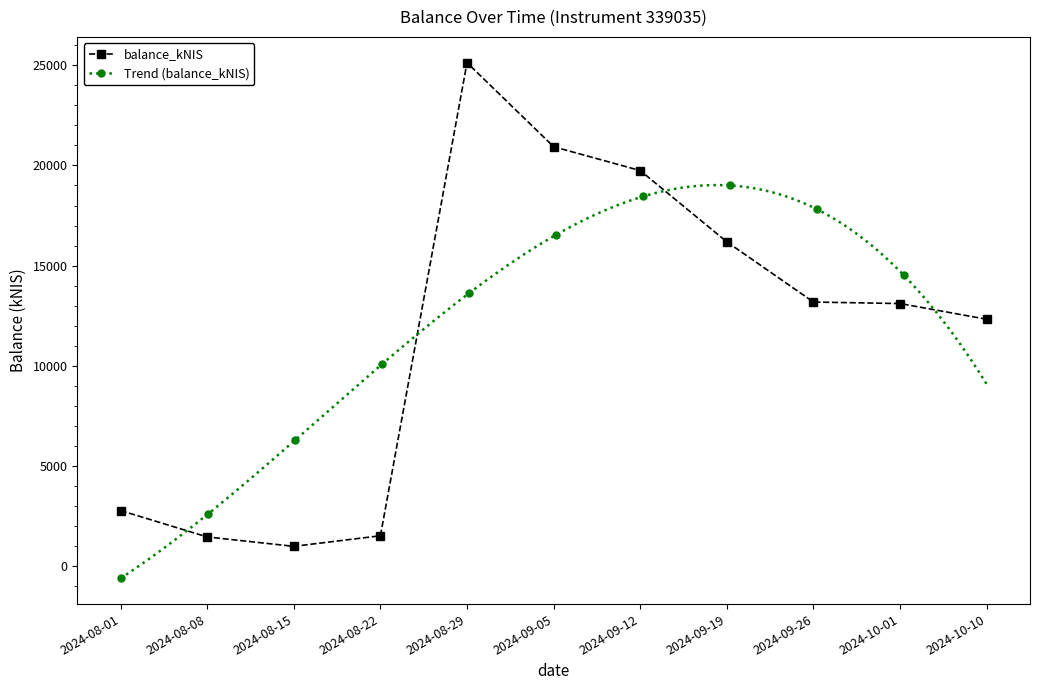

Count the number of data series in this chart.

1